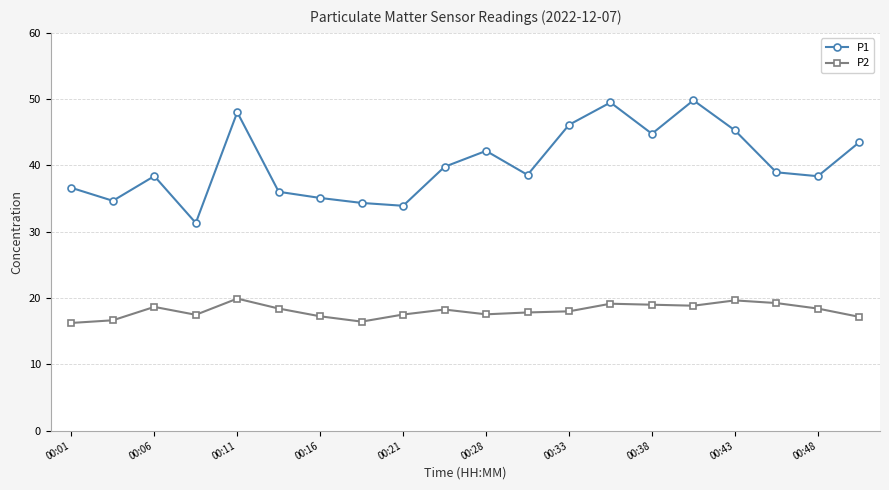

Rank the series by their maximum value, from highest to lowest.

P1, P2